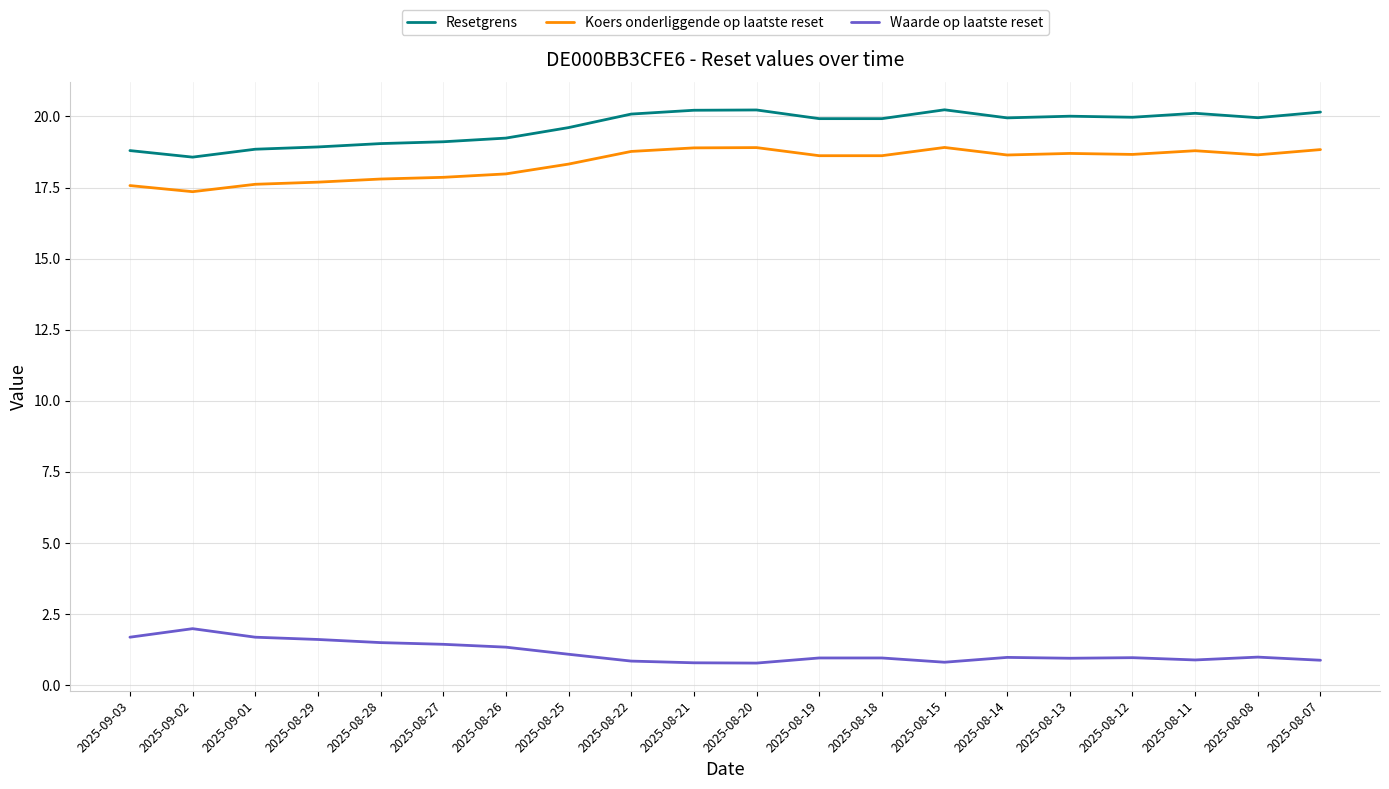

At which category does Koers onderliggende op laatste reset reach its first local valley?

2025-09-02